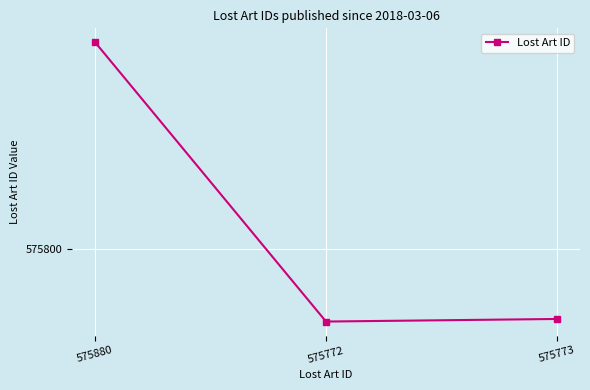

Is this an area chart (filled region under the line)?

No